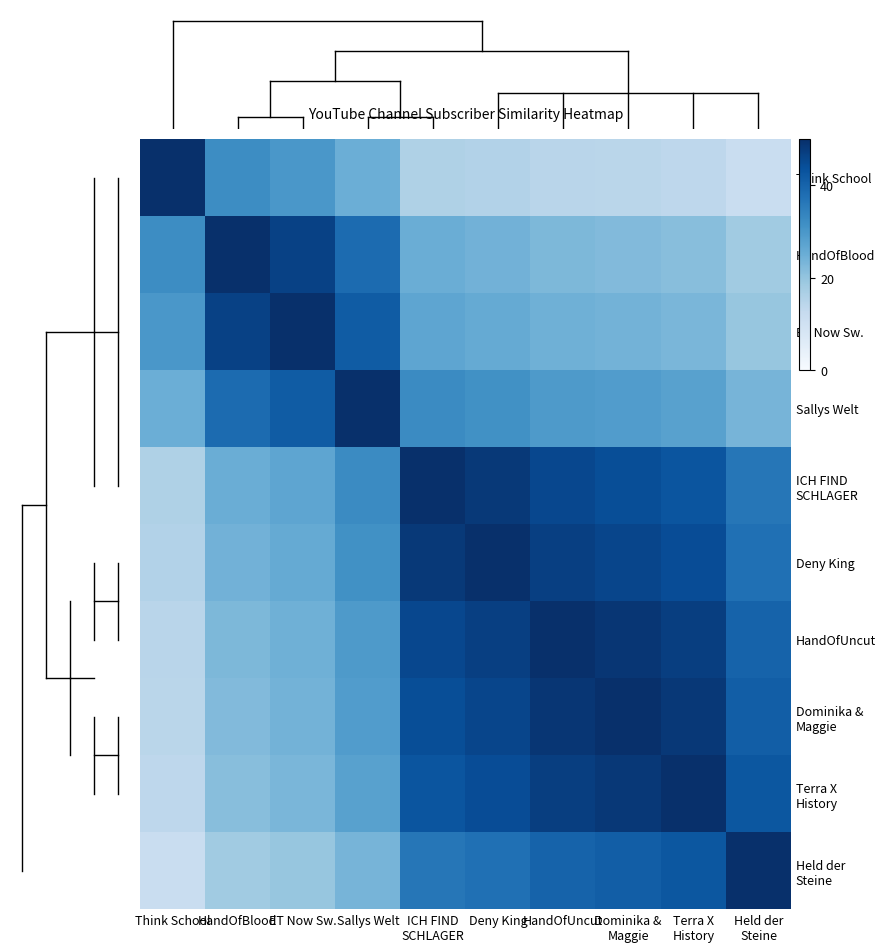

What is the total value across all series at Deny King?

370.2